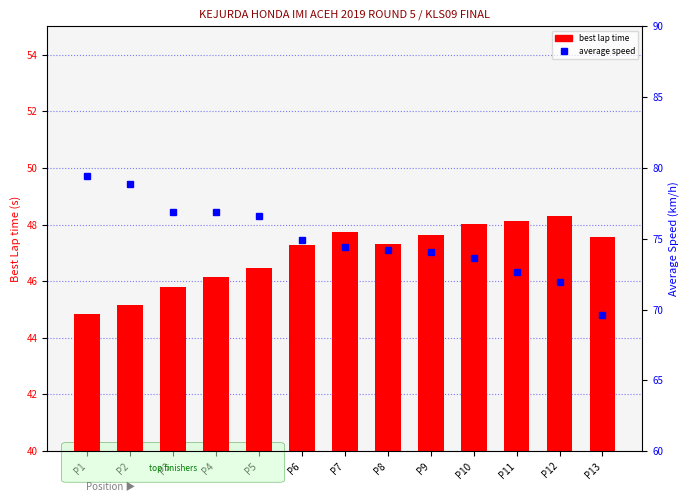

What is the difference between the maximum and minimum values in the best lap time series?

3.5